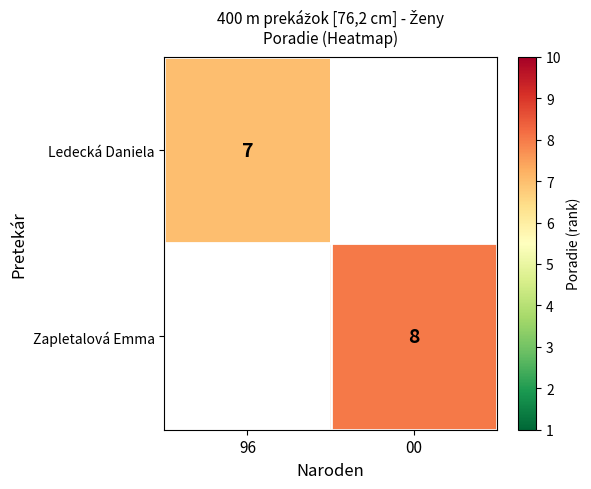

True or false: Ledecká Daniela has a value of 3 at 96.

False